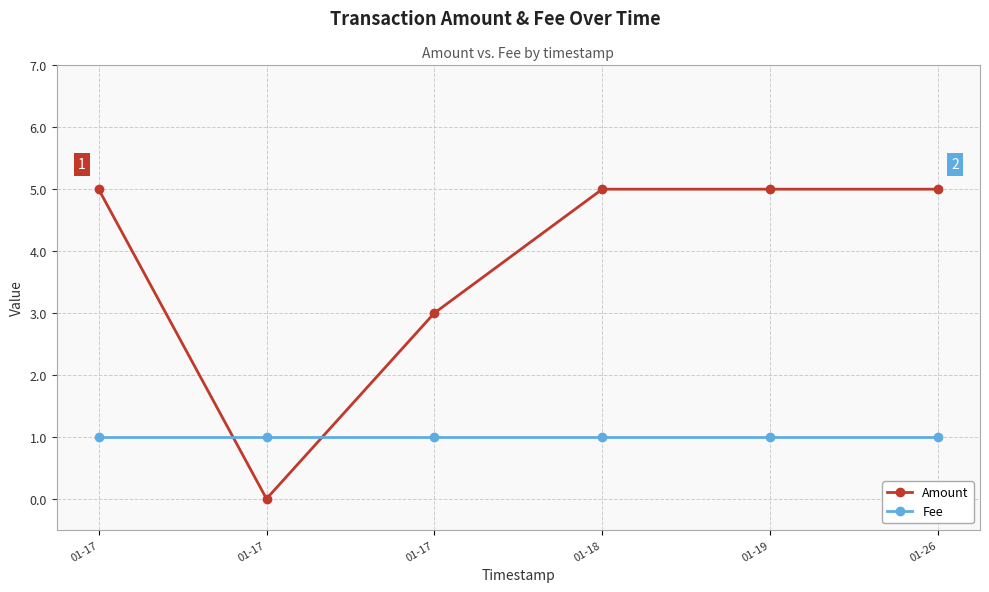

At which label does Fee reach its minimum?

01-17